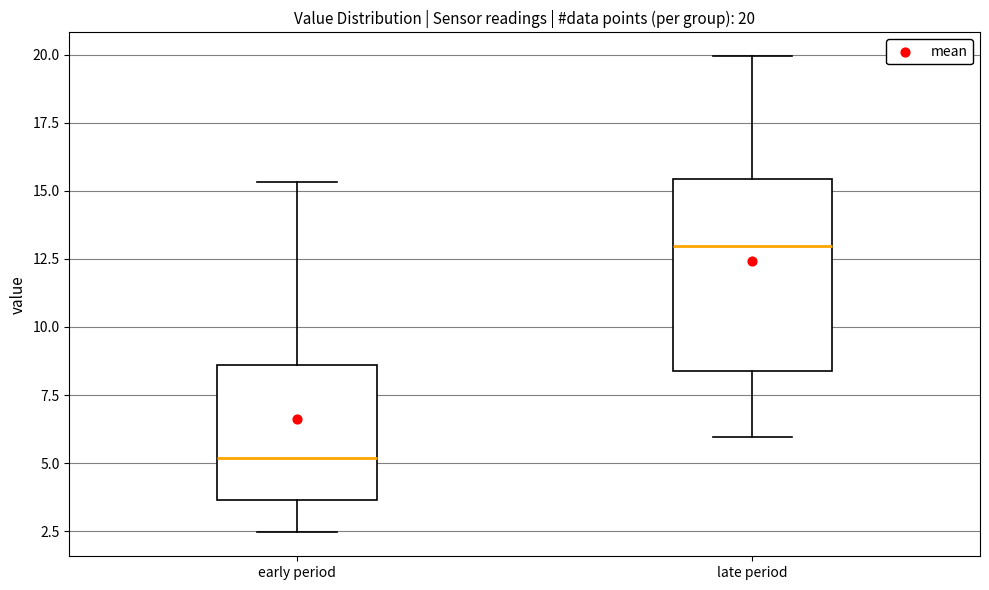

Which box's median line is the lowest?

early period